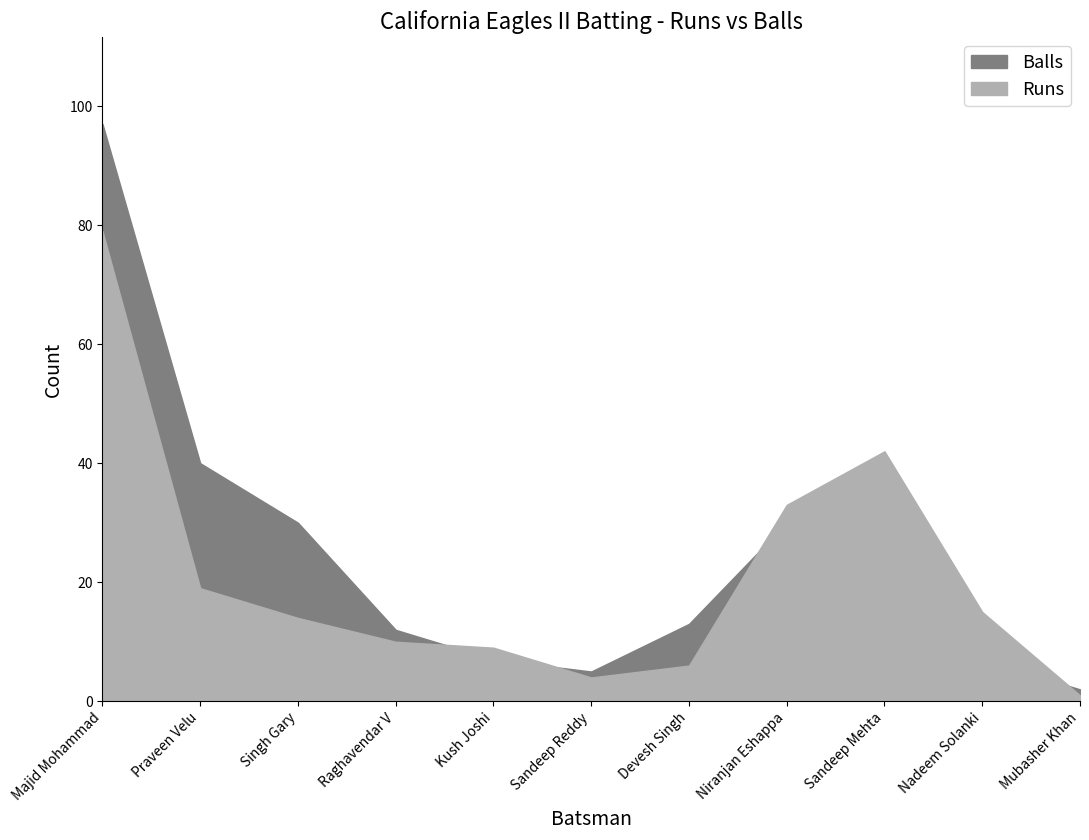

Which series has the largest total across all categories?

Balls